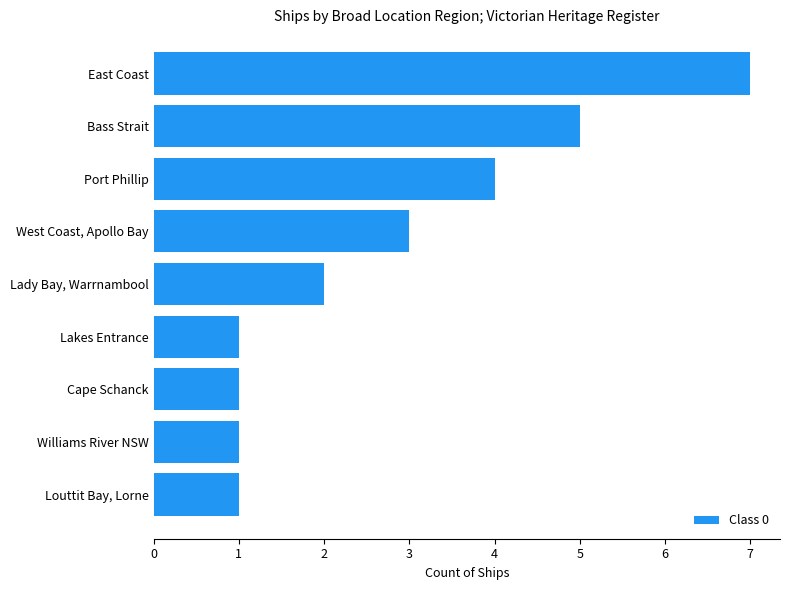

Where is the data nearest to the value 4?

Port Phillip